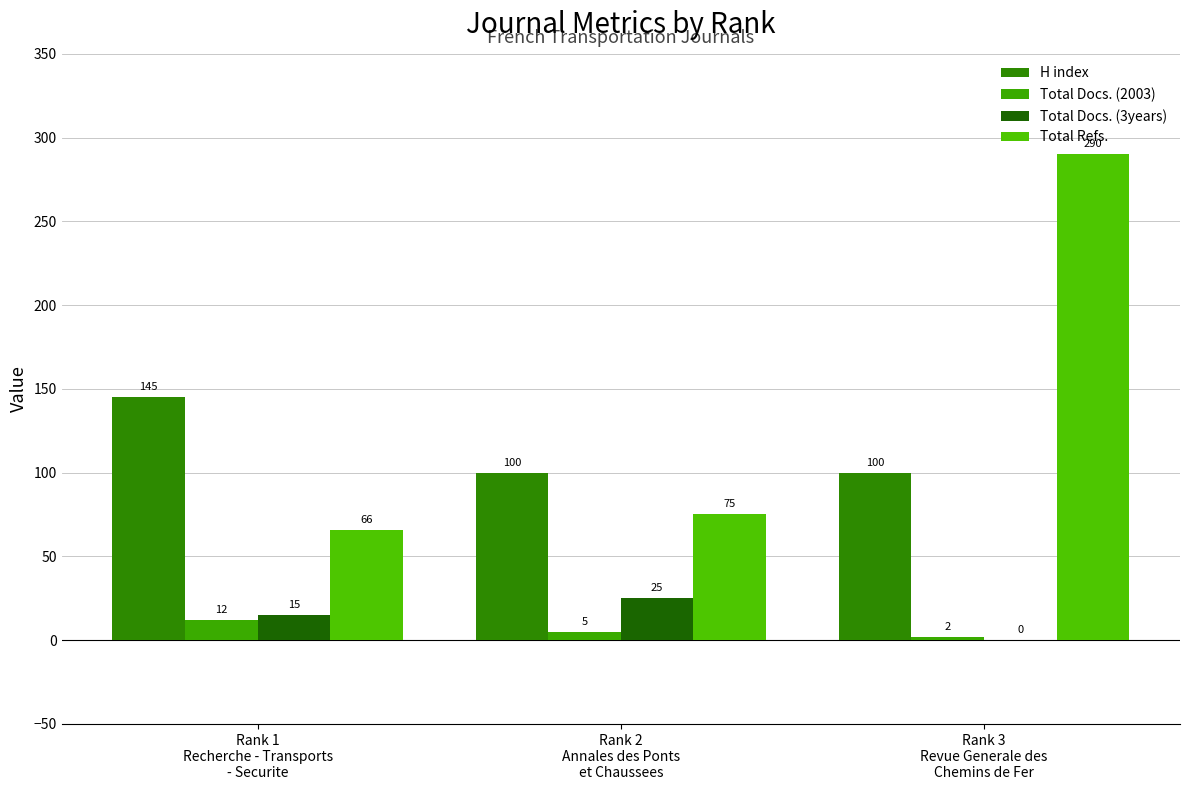

How many data points does each series have?

3